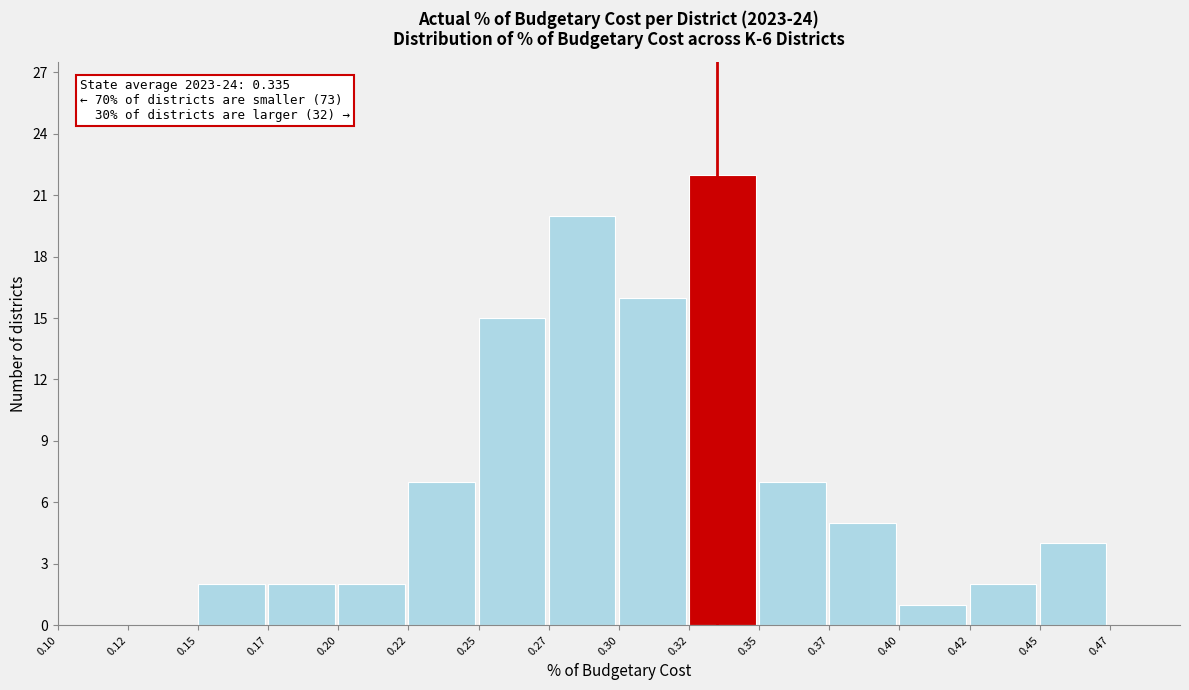

Reading left to right, extract all data points from this chart.

0.10=0	0.12=0	0.15=2	0.17=2	0.20=2	0.22=7	0.25=15	0.27=20	0.30=16	0.32=22	0.35=7	0.37=5	0.40=1	0.42=2	0.45=4	0.47=0